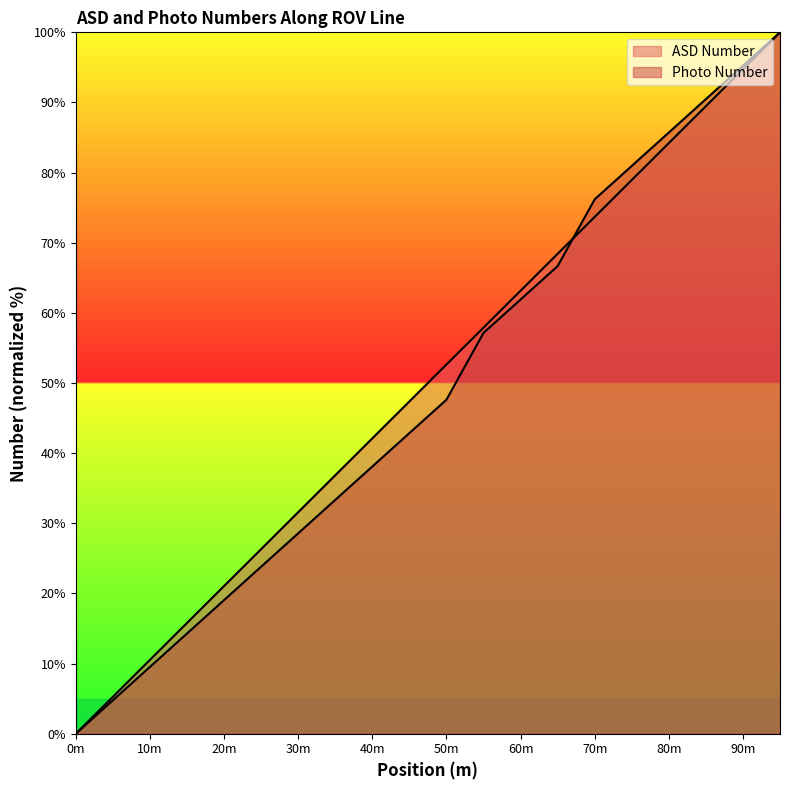

What is the difference between the maximum and second lowest values in the ASD Number series?

94.7